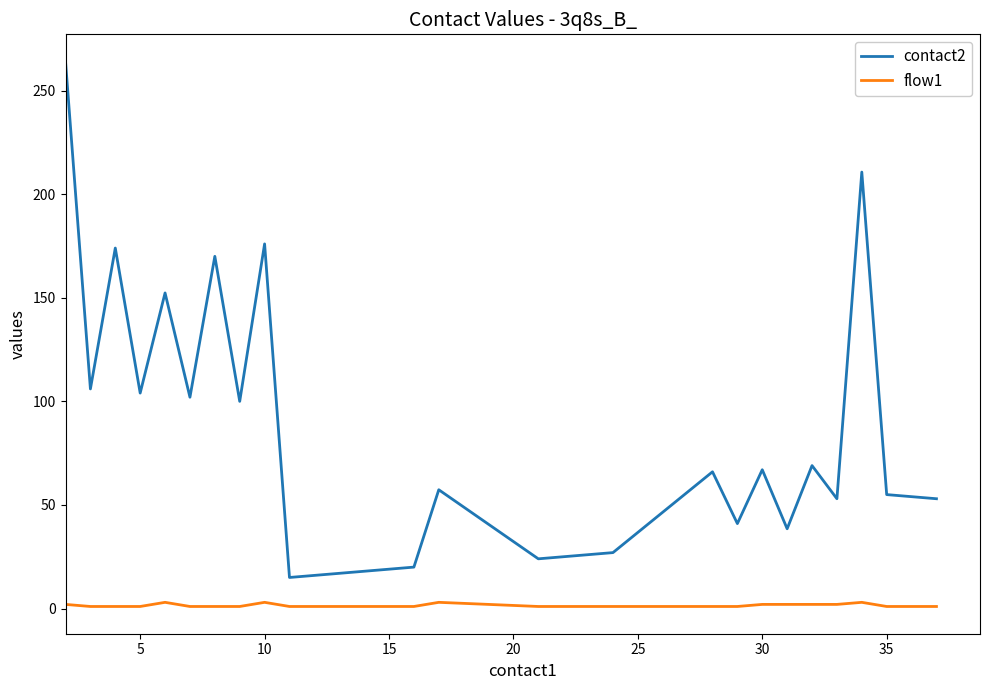

What is the smallest value displayed?

1.0